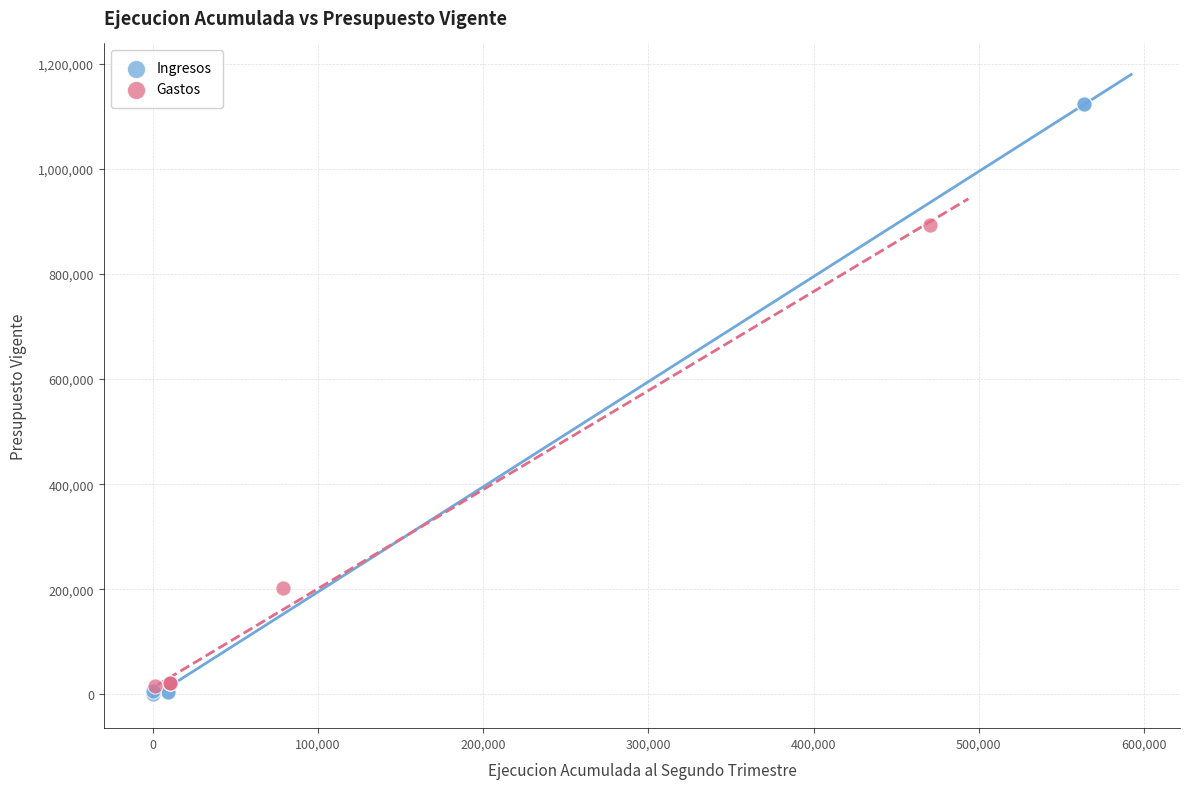

Which series contains the highest Y value?

Ingresos